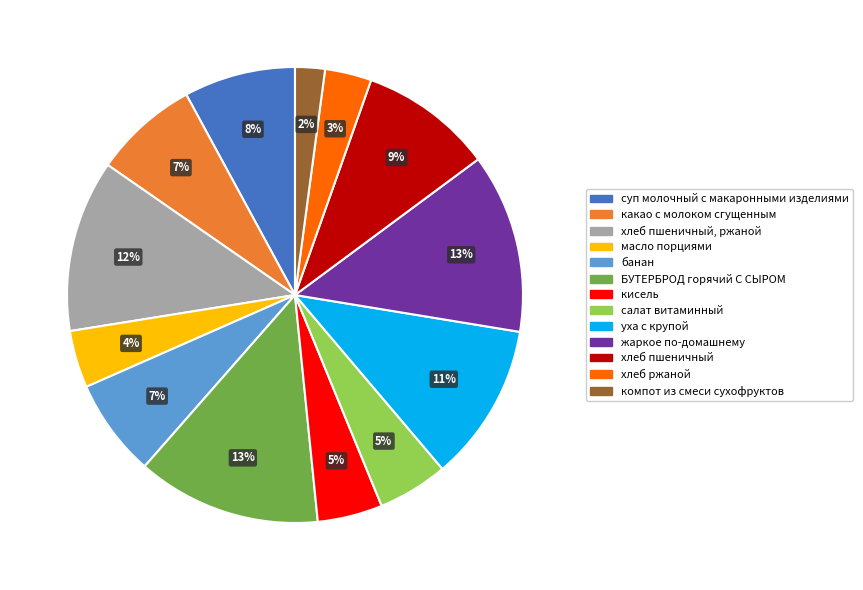

To the nearest percent, what is the combined percentage of кисель and хлеб пшеничный?

14%